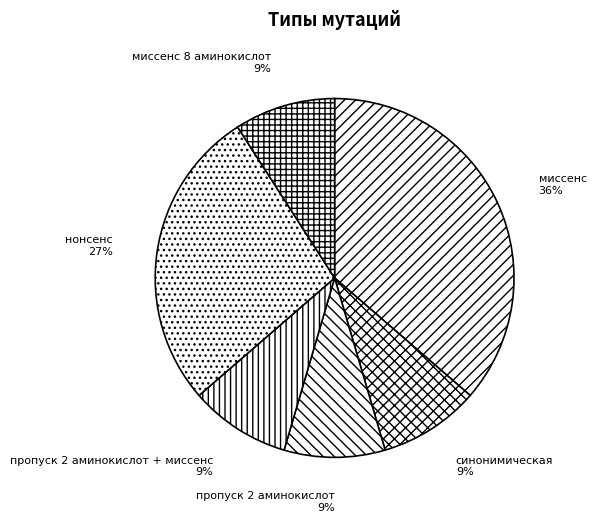

Combined, do миссенс 8 аминокислот and синонимическая account for over 50%?

No